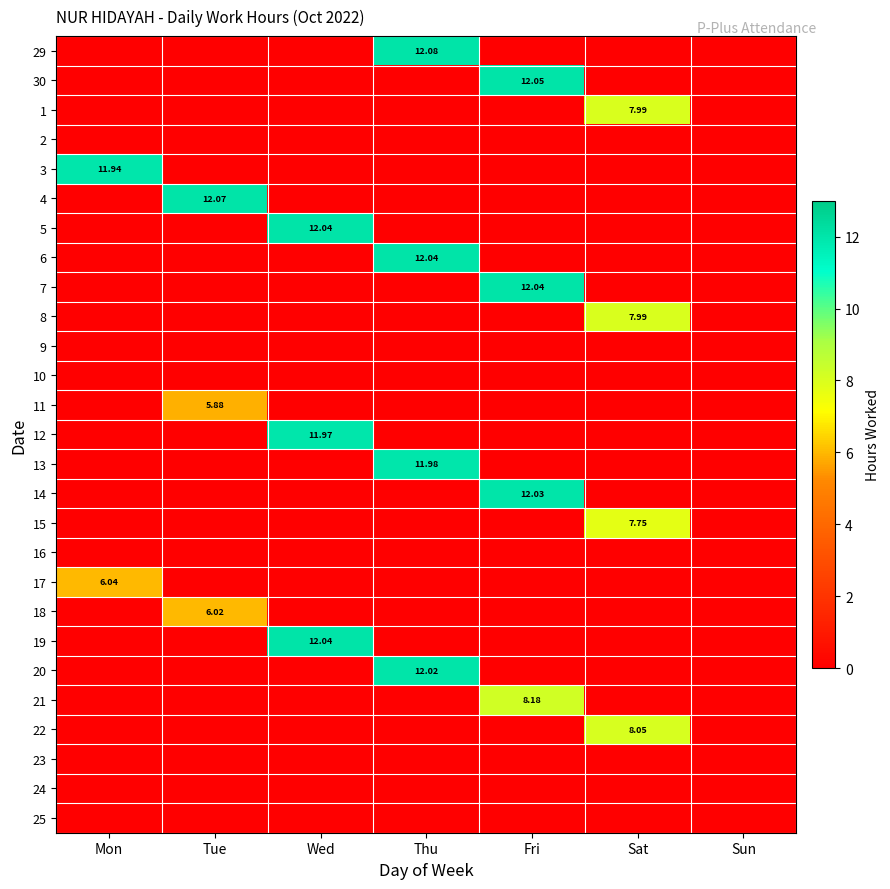

Is the value of 10 at Sun greater than the value of 3 at Mon?

No